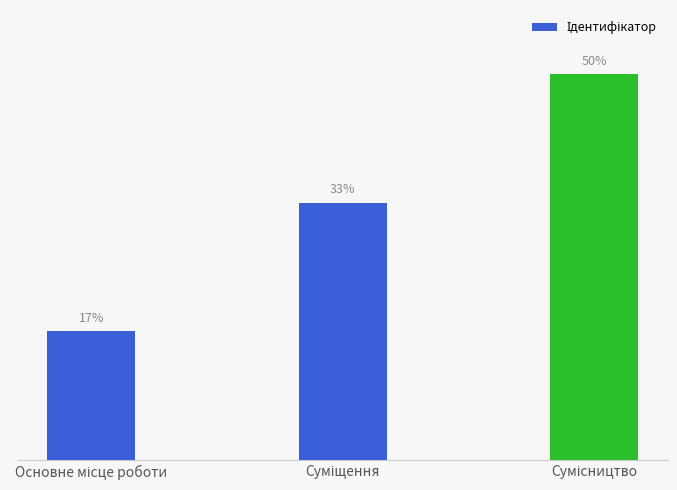

At which category does the chart reach its peak across all series?

Сумісництво